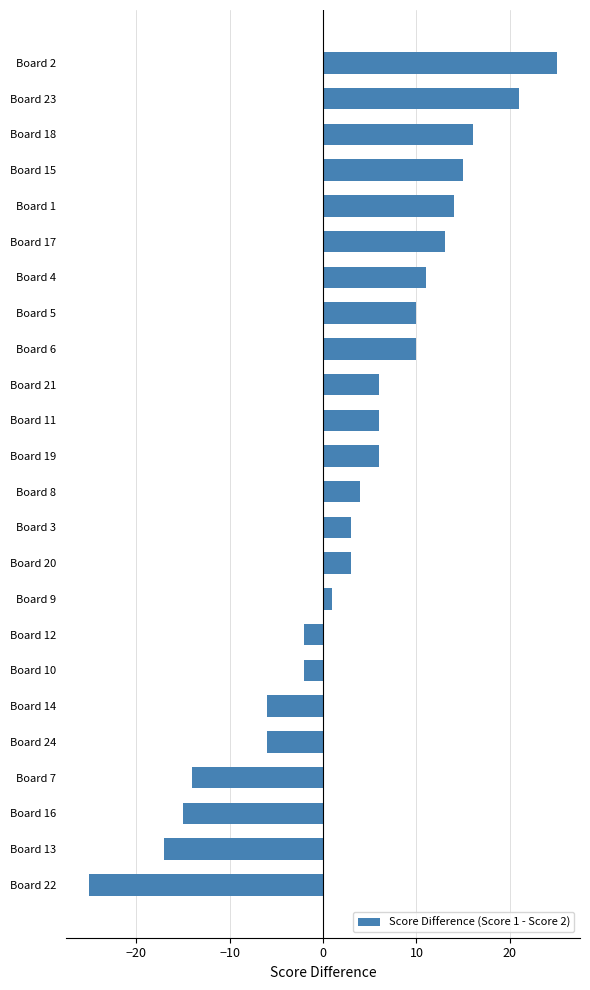

Reading bottom to top, list all the values displayed in this chart.

-25	-17	-15	-14	-6	-6	-2	-2	1	3	3	4	6	6	6	10	10	11	13	14	15	16	21	25